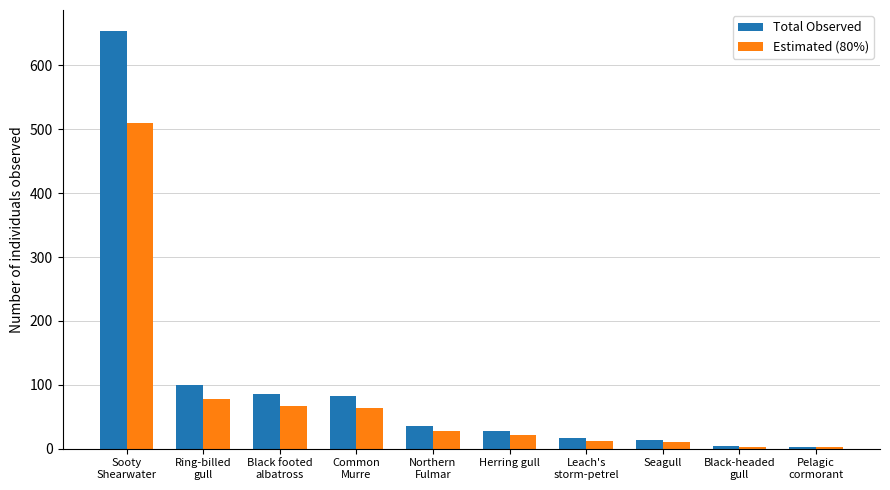

What is the maximum value for Total Observed?

654